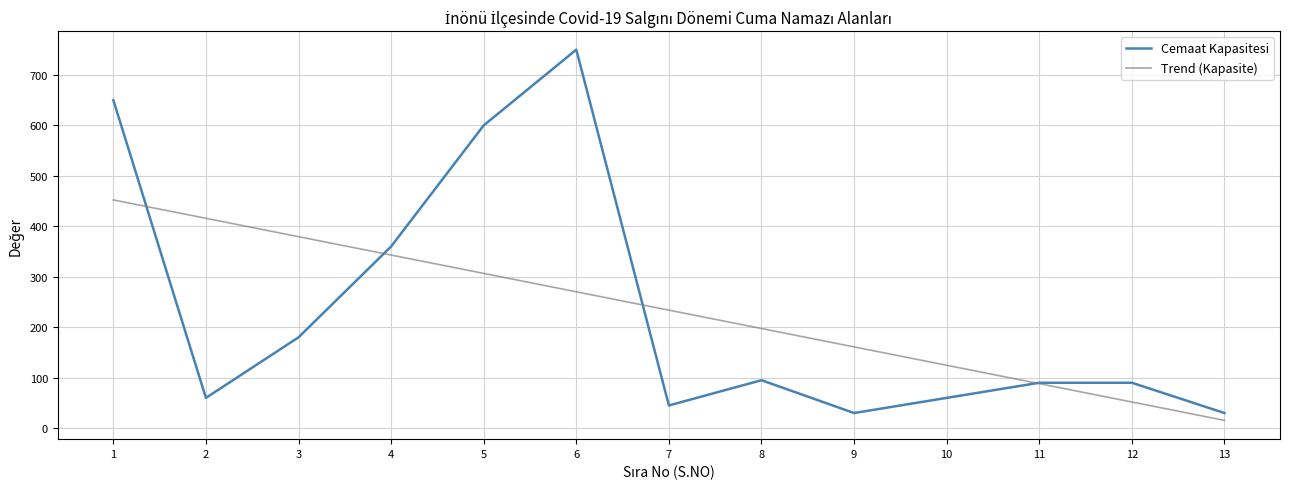

The value of Trend (Kapasite) at 10 is 32.8. True or false?

False